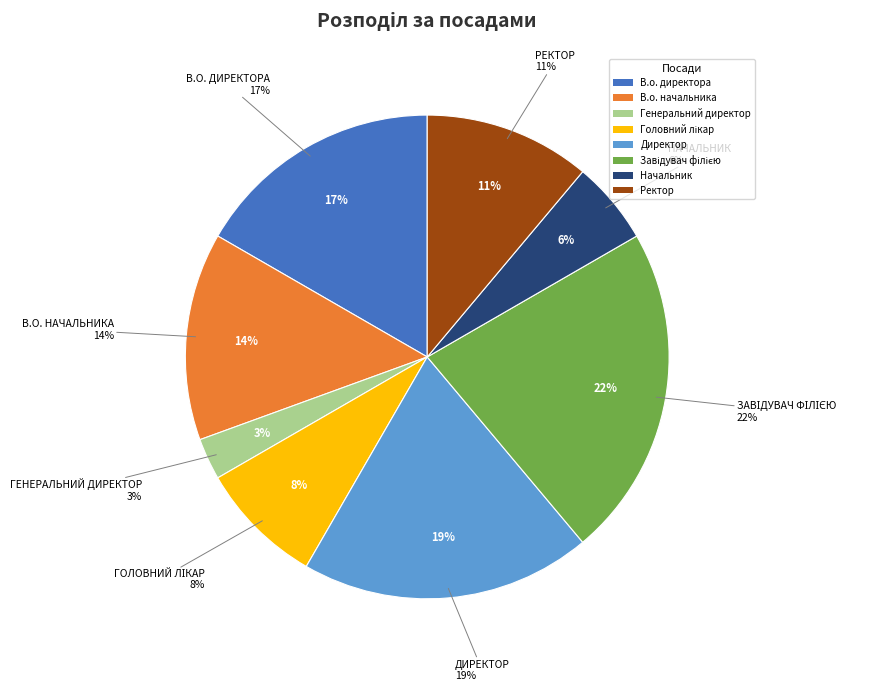

Is there any slice that represents more than half of the pie?

No